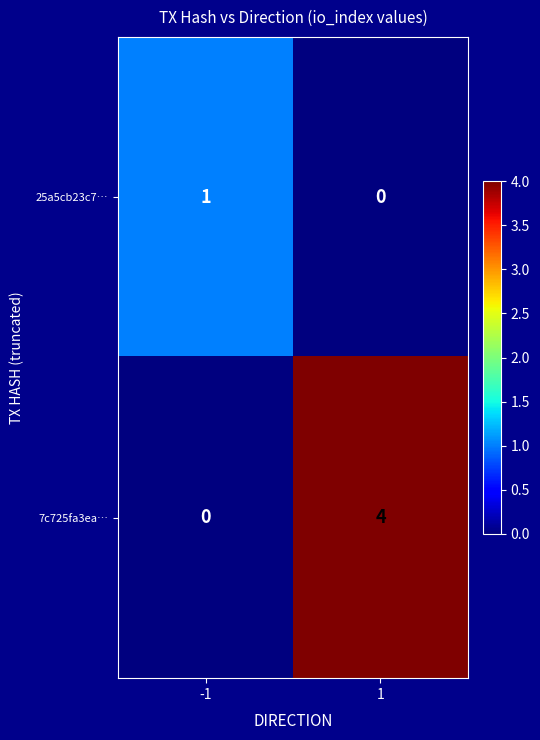

What value does the 7c725fa3ea… series have at 1?

4